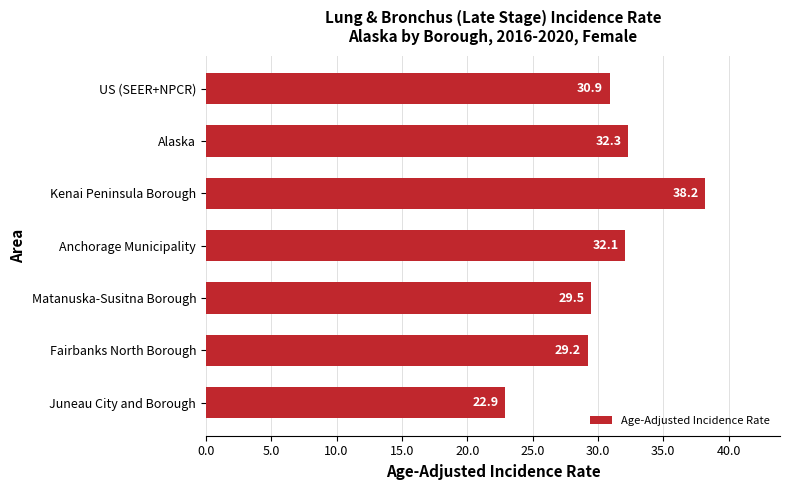

What is the ratio of the value at Fairbanks North Borough to the value at US (SEER+NPCR)?

0.9